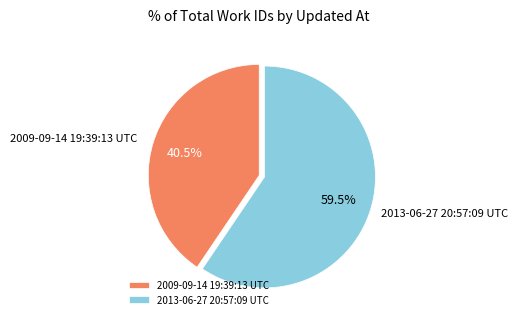

Rank the categories by value from lowest to highest.

2009-09-14 19:39:13 UTC, 2013-06-27 20:57:09 UTC